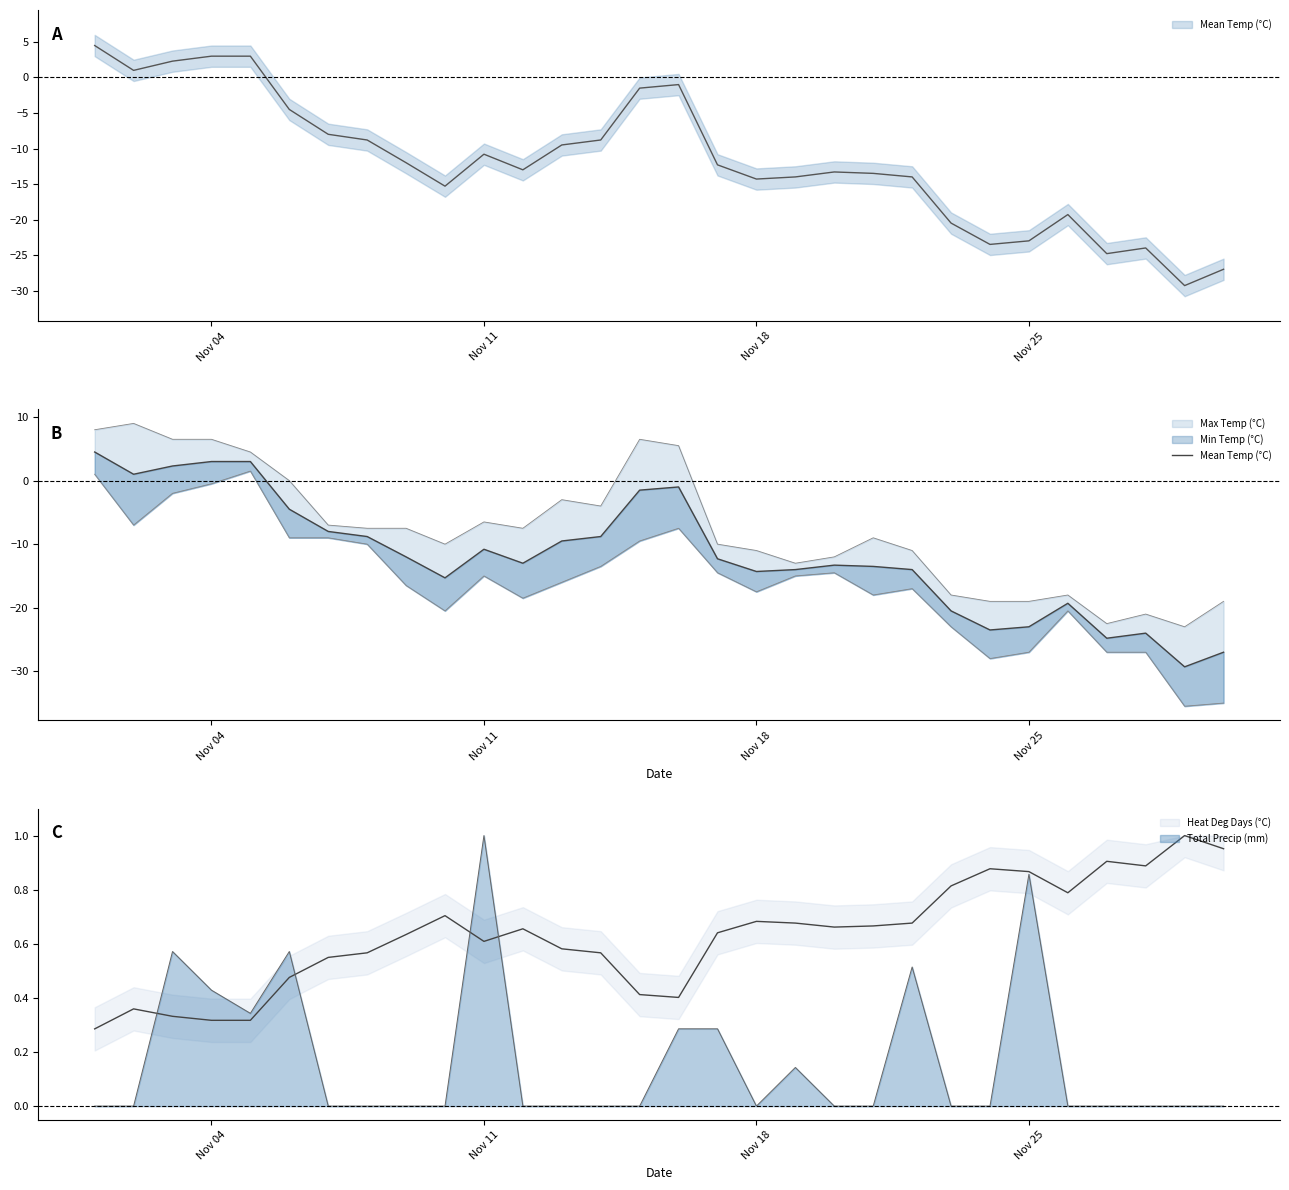

What is the smallest value displayed?

-29.3